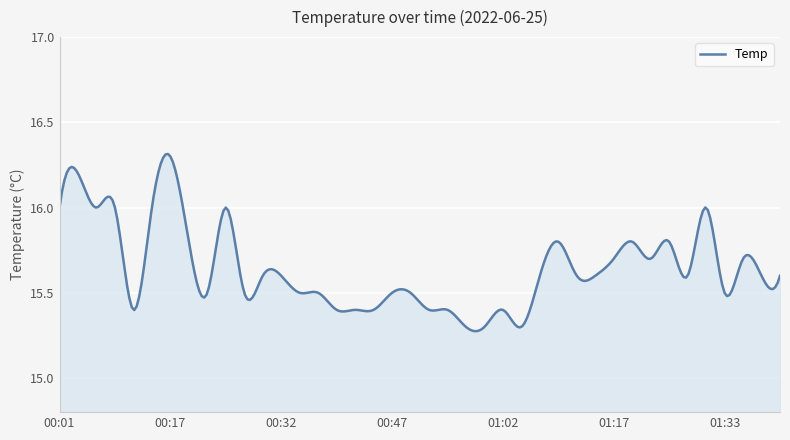

What is the difference between the maximum and minimum values?

1.0